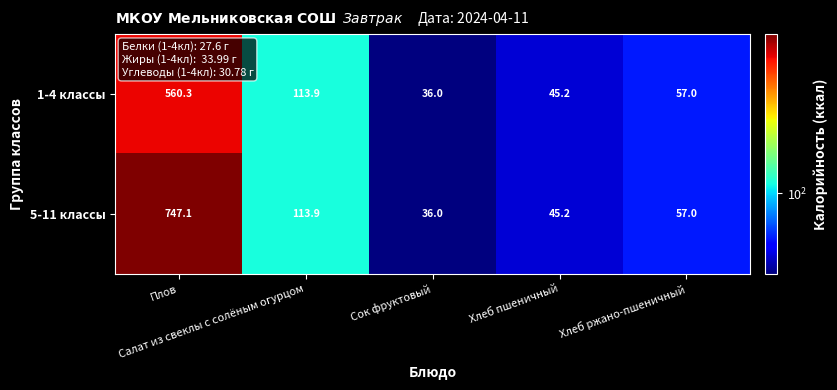

What is the sum of all 5-11 классы values?

999.2